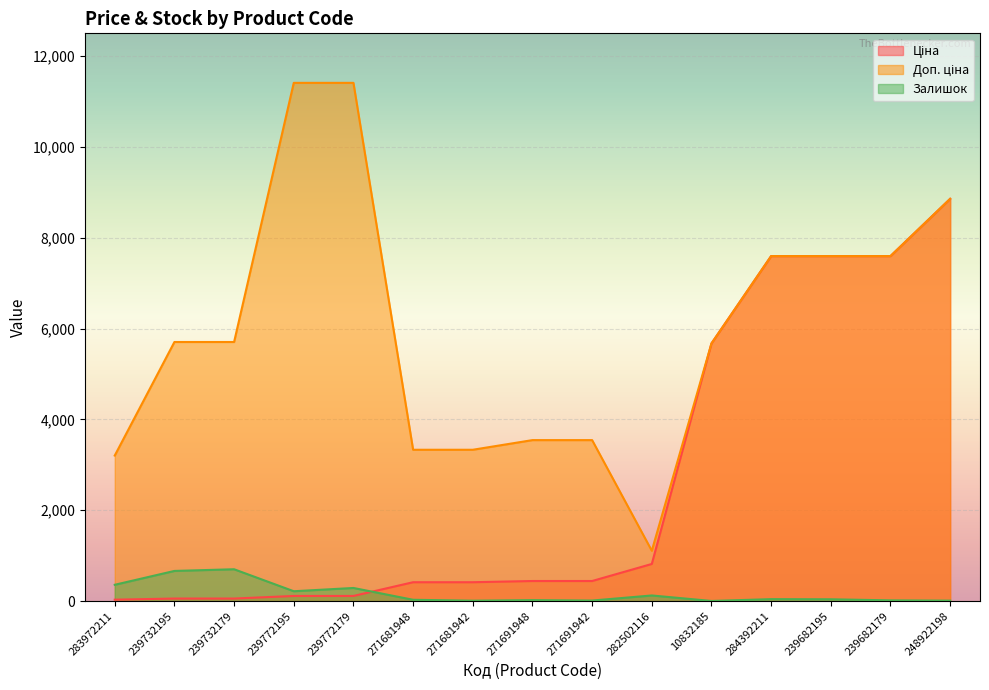

Is the value of Ціна at 239772179 greater than the value of Доп. ціна at 271681942?

No